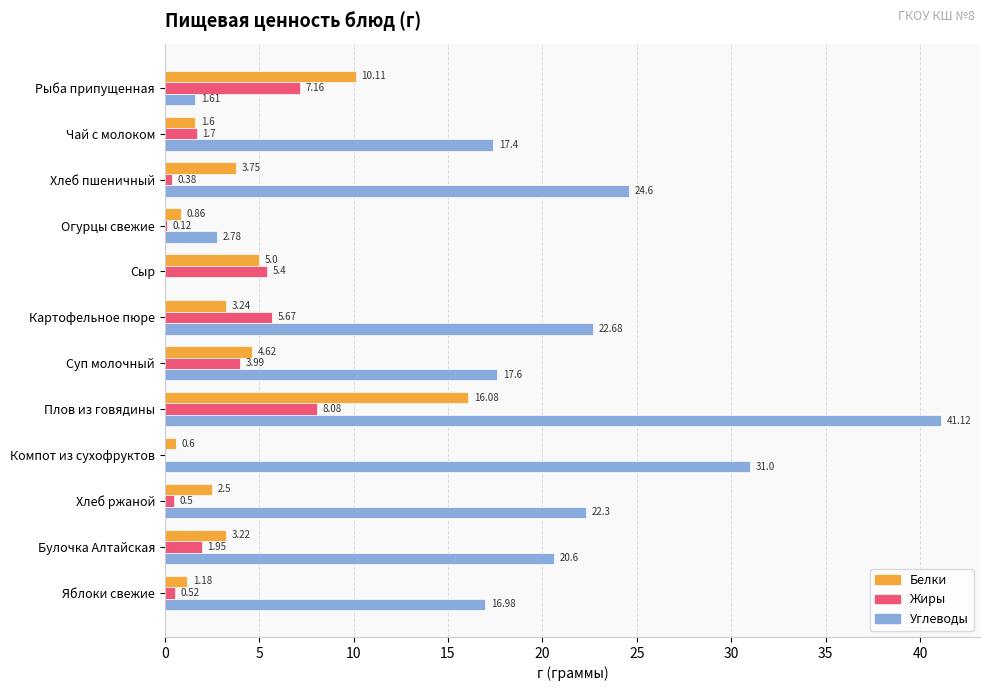

Which series changed the most between Огурцы свежие and Хлеб ржаной?

Углеводы